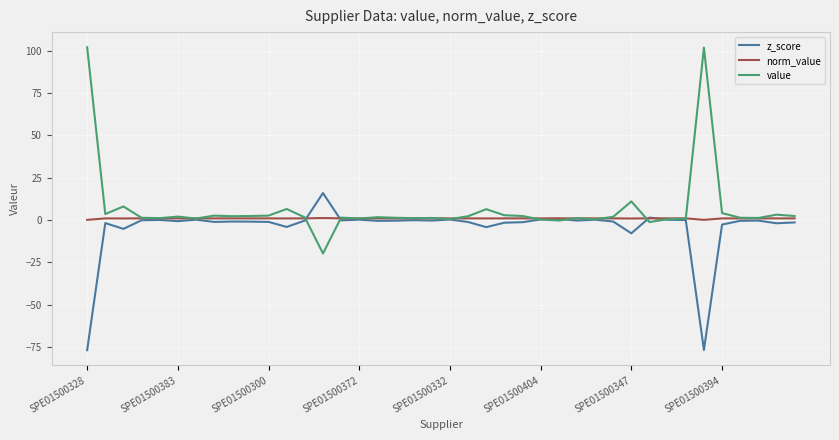

Which series has the widest spread of values?

value